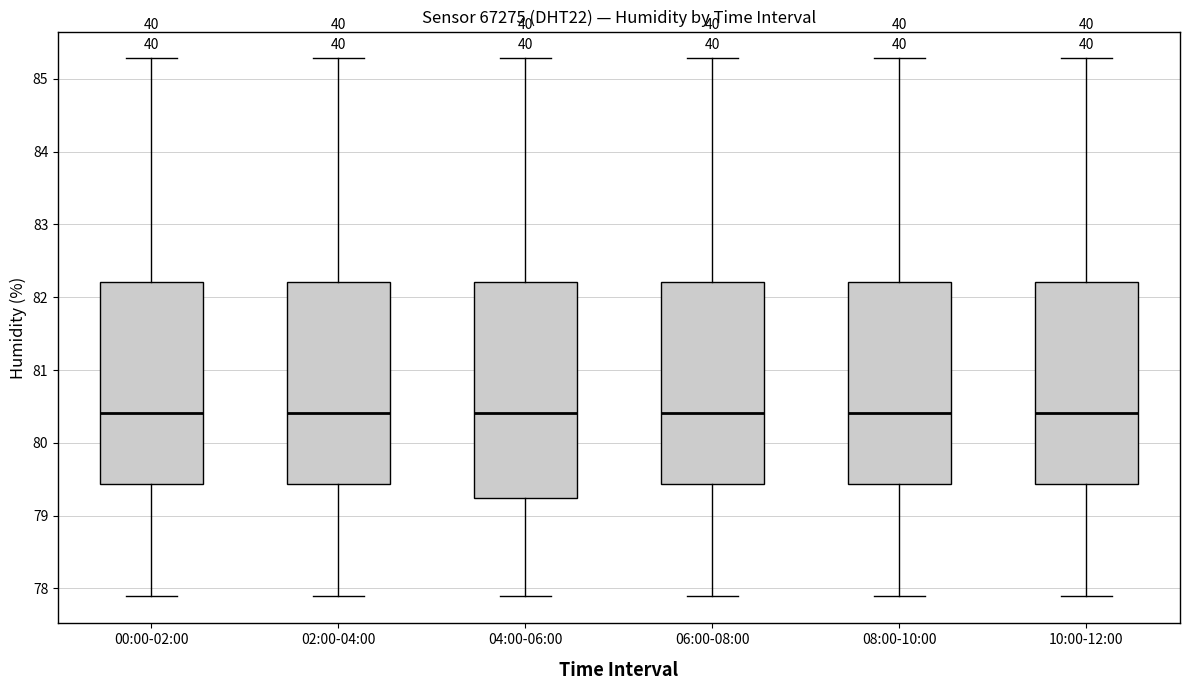

Where does the lower whisker of the box for 06:00-08:00 end on the y-axis? The values are not printed on the chart, so give them approximately, as read against the axis.

77.9